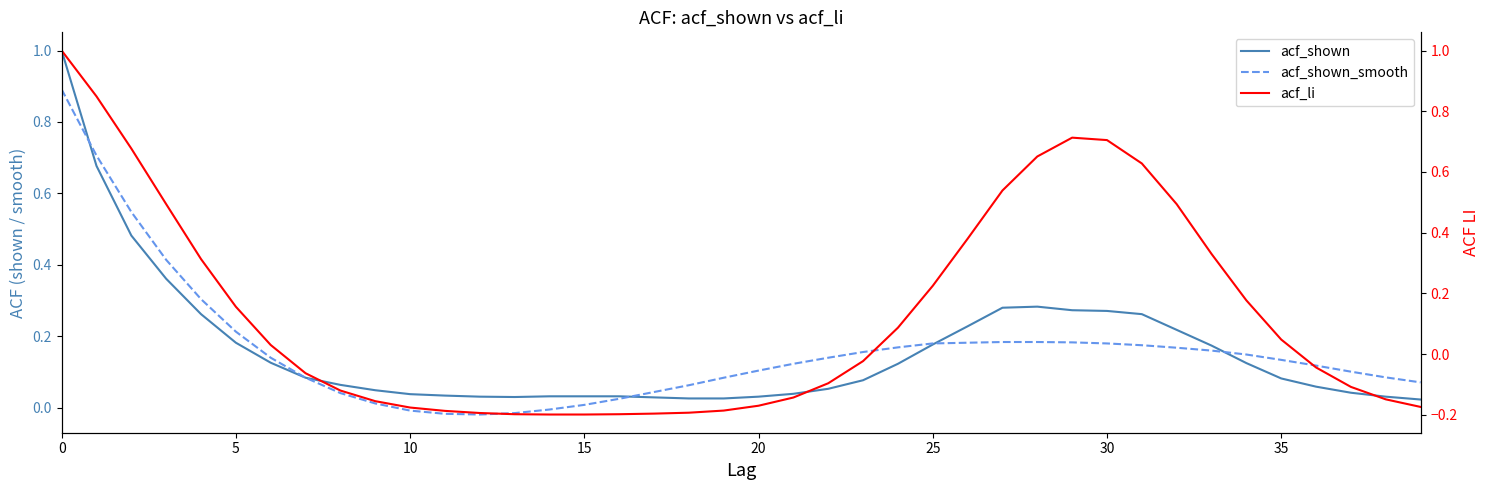

How many intersections are there between acf_shown_smooth and acf_li?

3